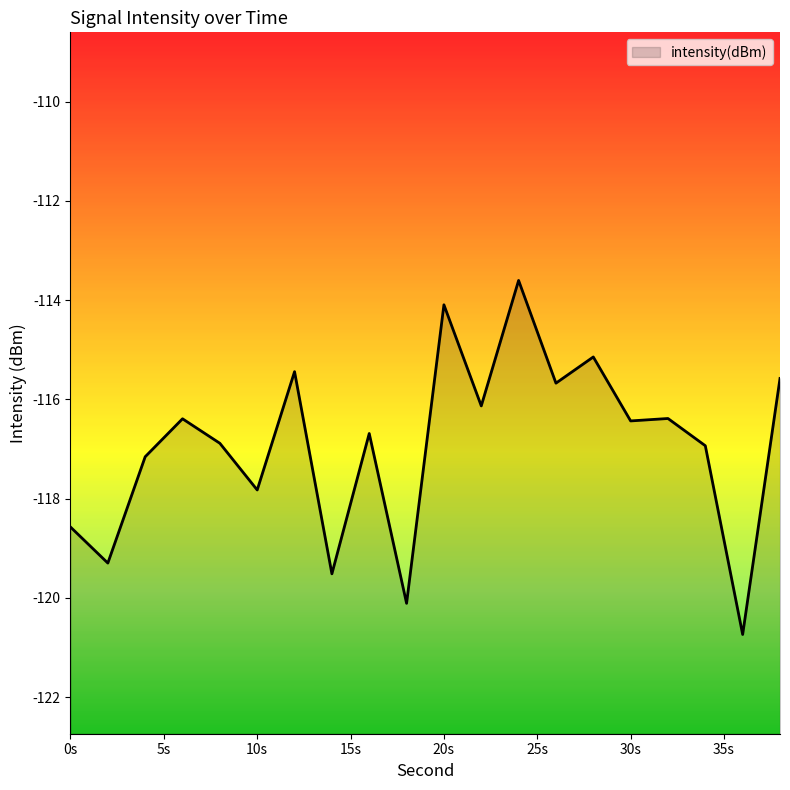

How many distinct data groups are displayed?

1